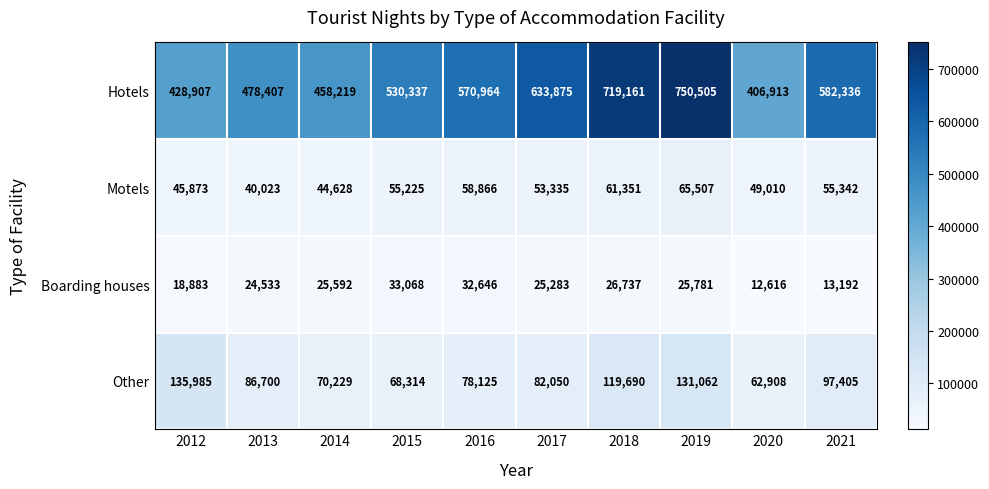

Is it true that Motels equals 49010 at 2020?

True